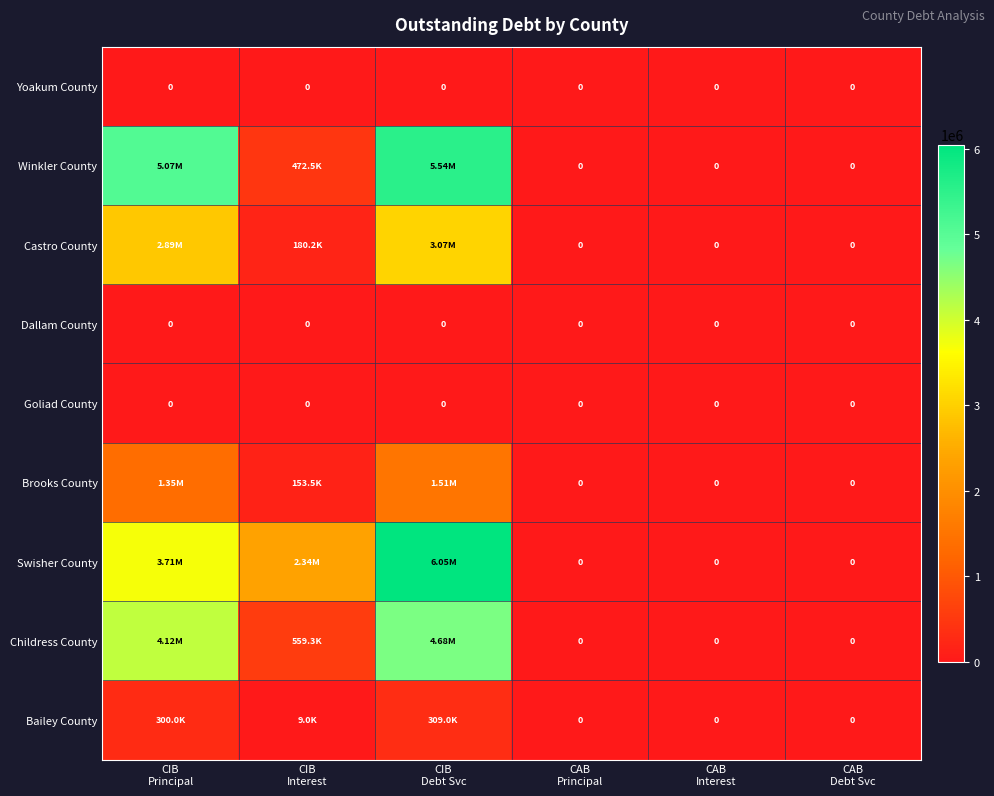

What is the maximum value shown in the chart?

6048282.5